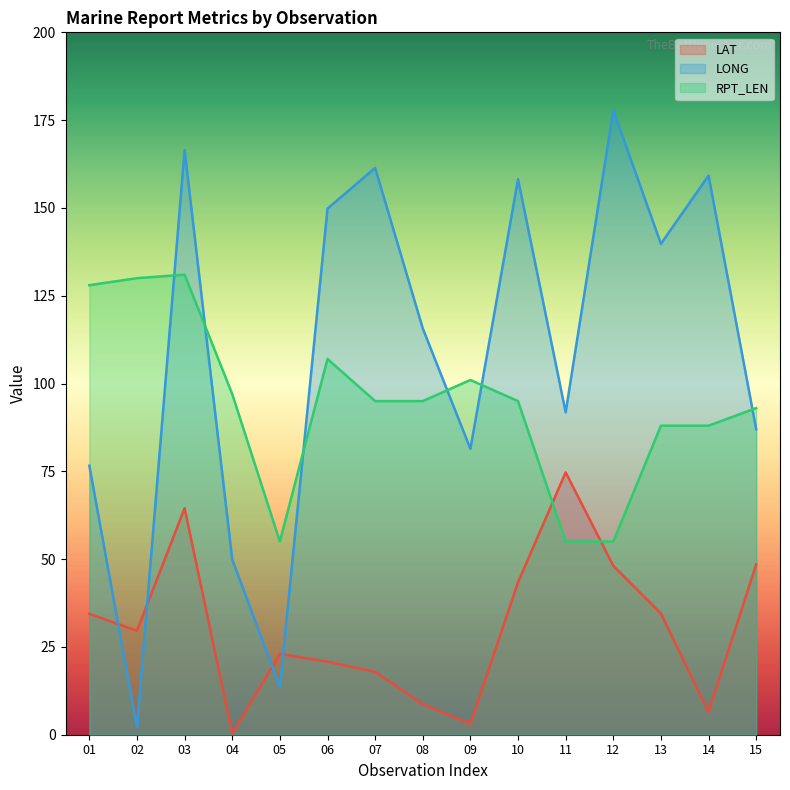

At which category is the sum across all series the highest?

03